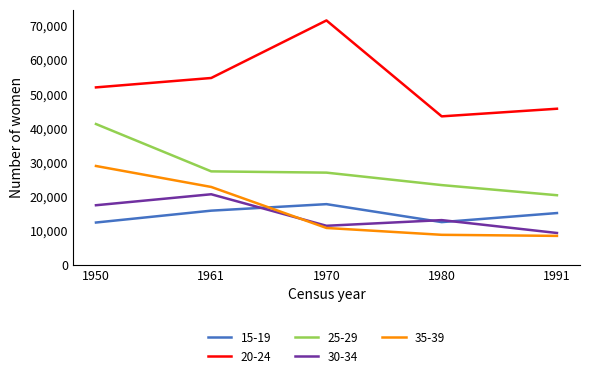

What are all the series names shown in the legend?

15-19, 20-24, 25-29, 30-34, 35-39